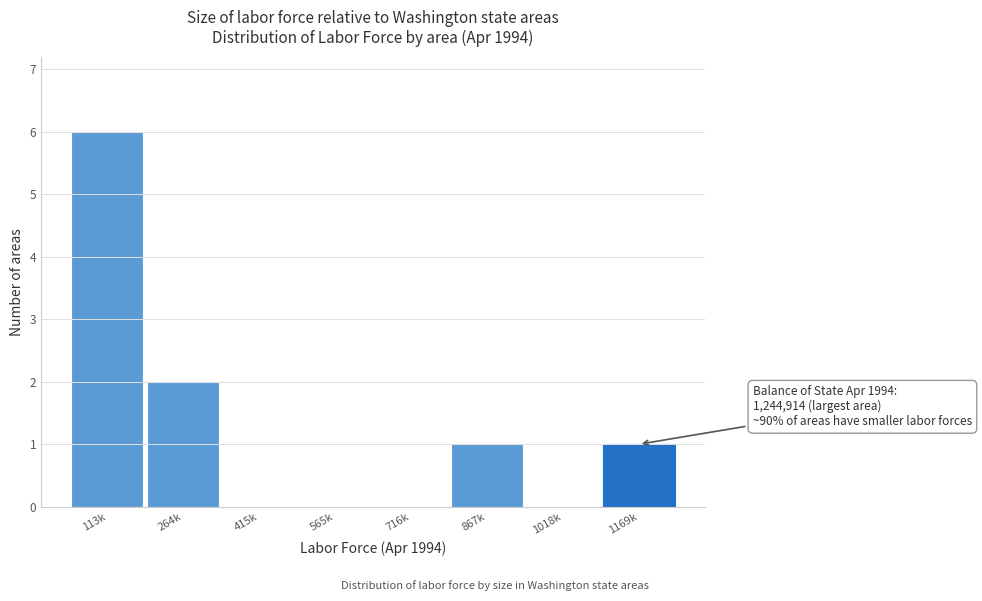

Reading left to right, transcribe all the data shown in this chart.

113k=6	264k=2	415k=0	565k=0	716k=0	867k=1	1018k=0	1169k=1